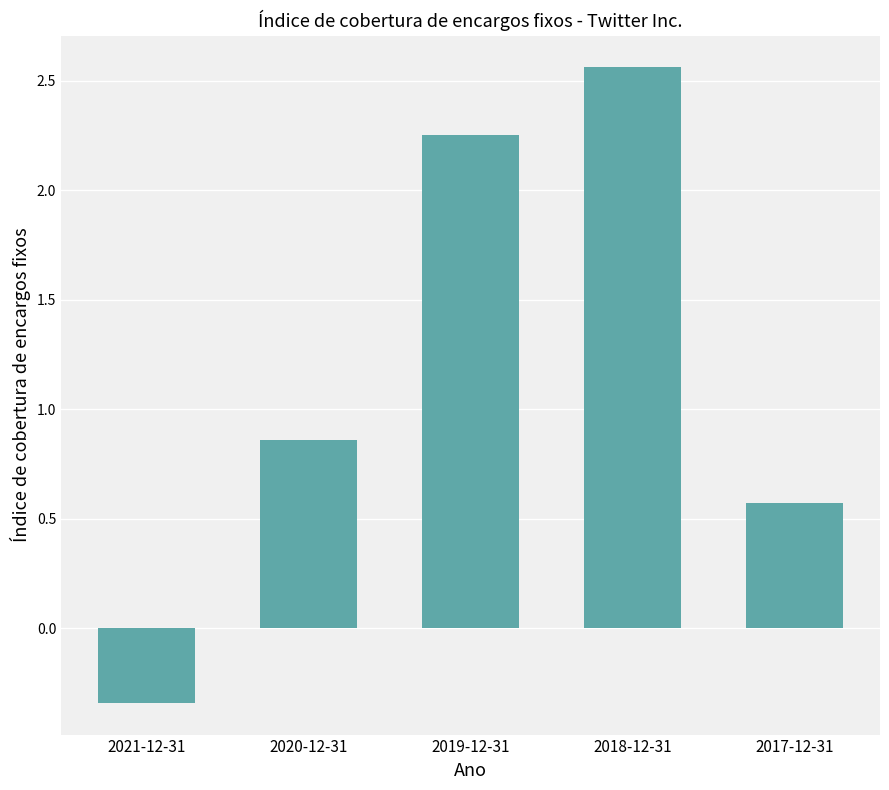

Is it true that the value at 2021-12-31 is -0.6?

False